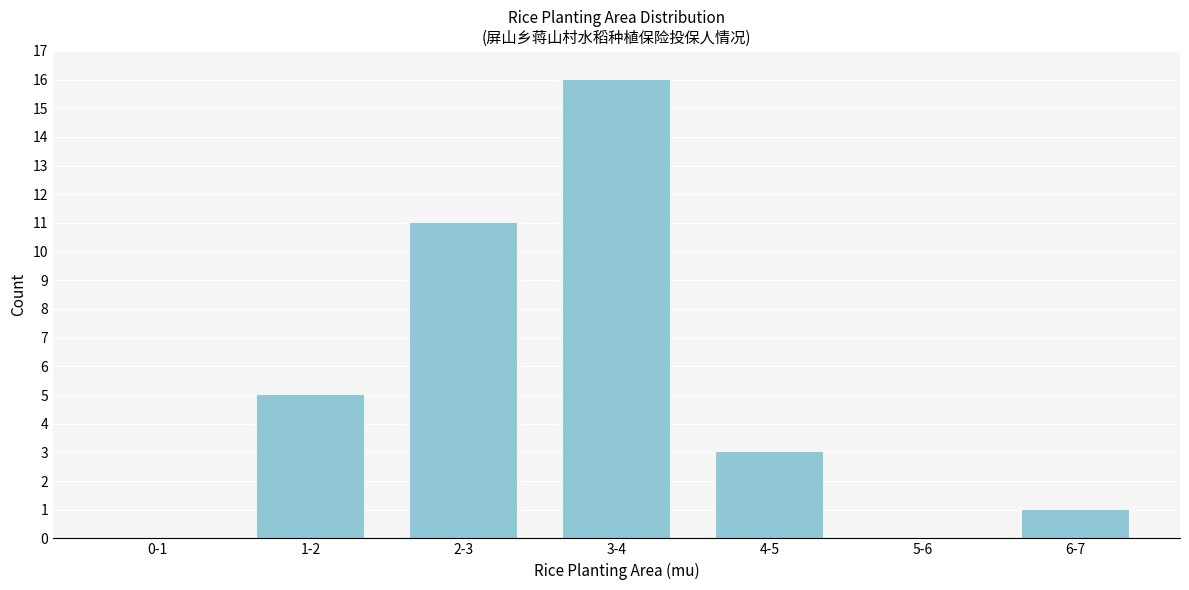

Reading left to right, what are all the values shown in this chart?

0-1=0	1-2=5	2-3=11	3-4=16	4-5=3	5-6=0	6-7=1